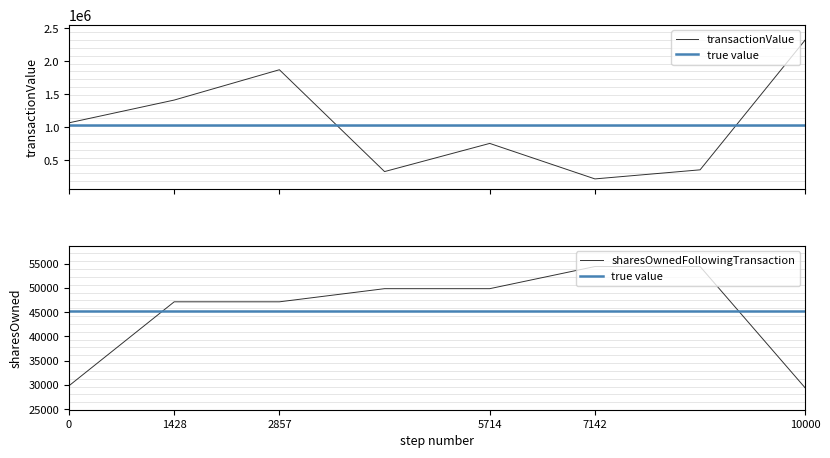

What is the minimum value for transactionValue?

221467